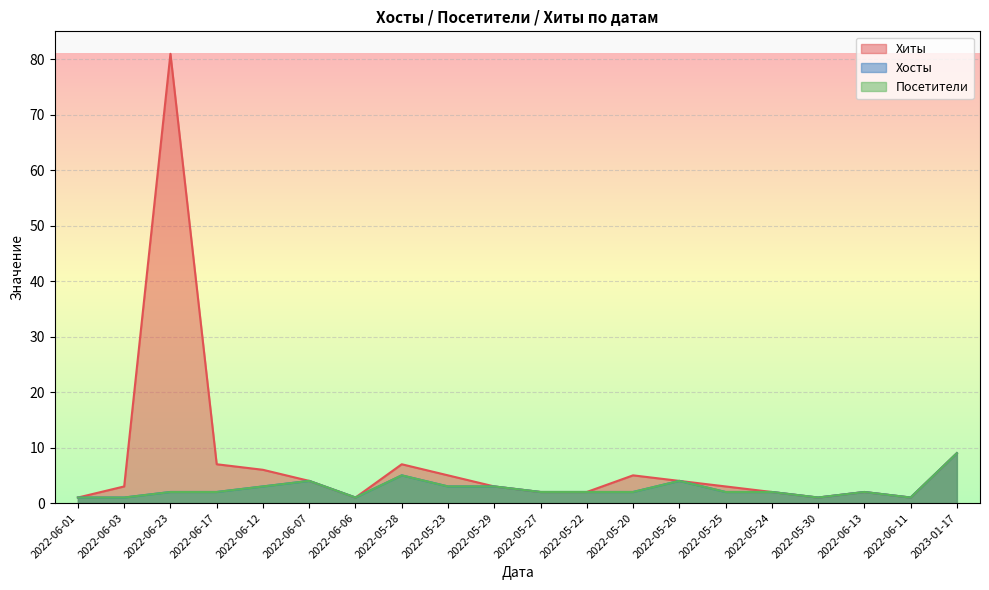

What is the greatest value displayed?

81